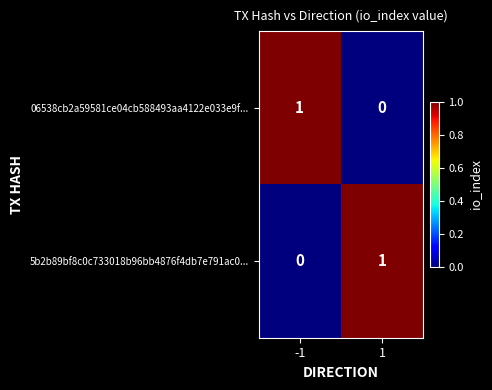

The 06538cb2a59581ce04cb588493aa4122e033e9f... series shows 1 at -1. True or false?

True